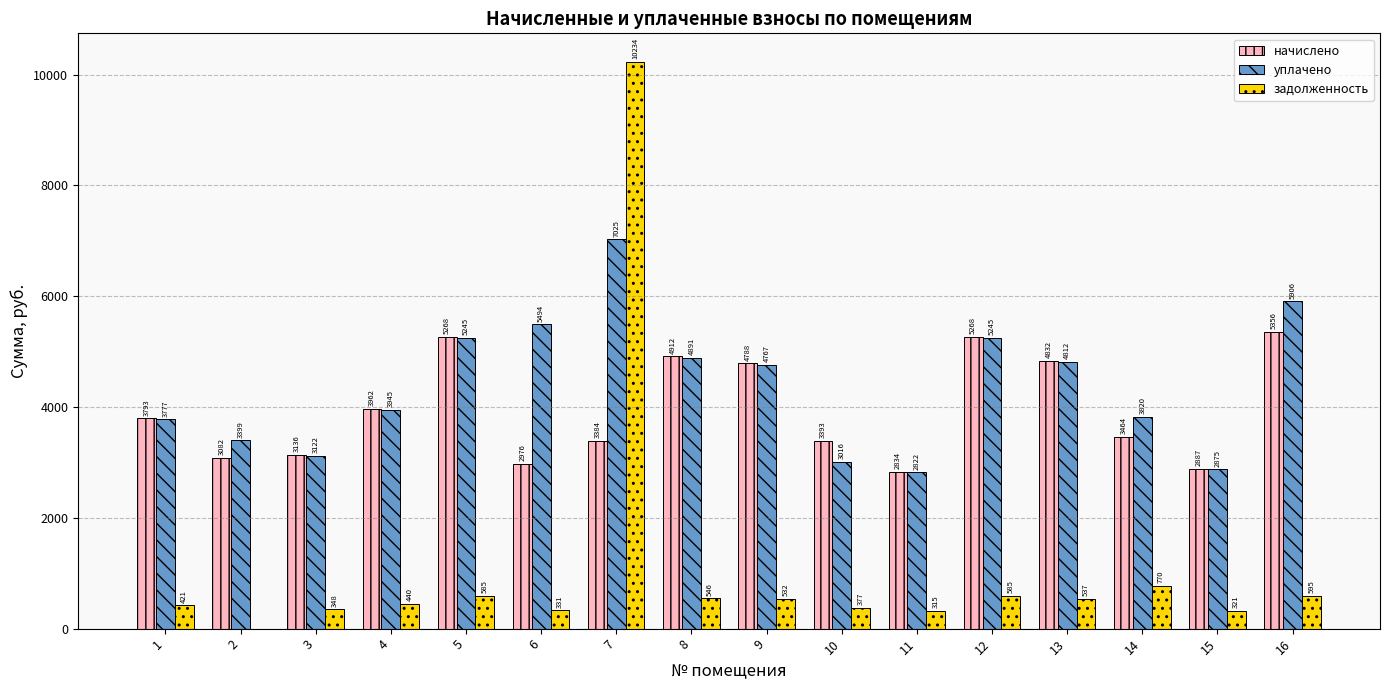

What is the sum of the уплачено values at 9 and 14?

8587.1